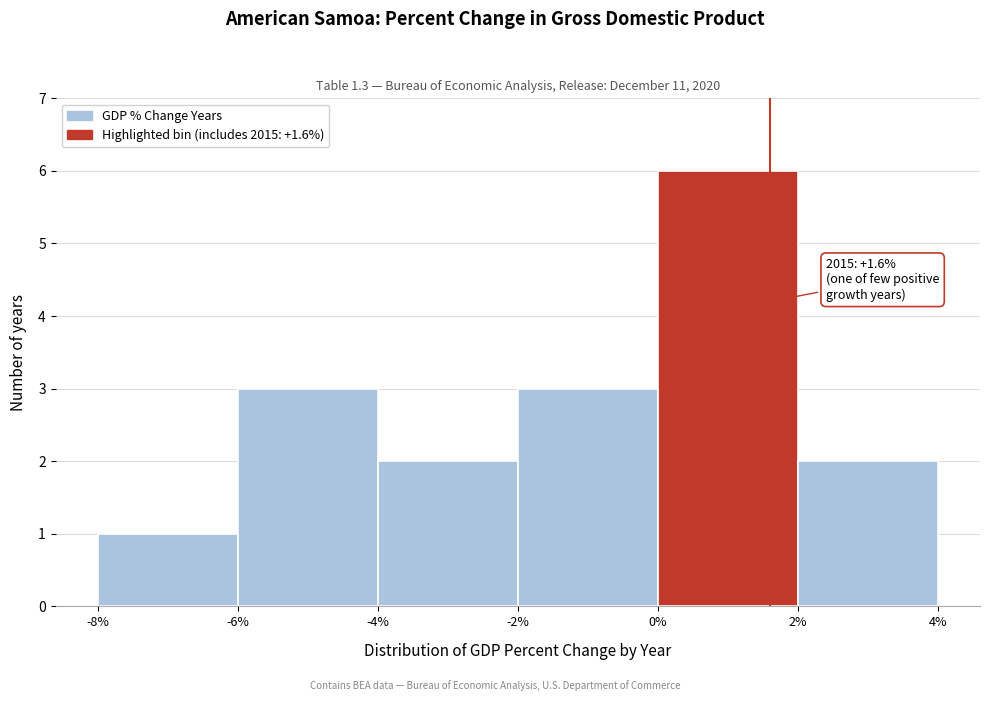

Over which range of the x-axis is the bar tallest?

0% to 2%